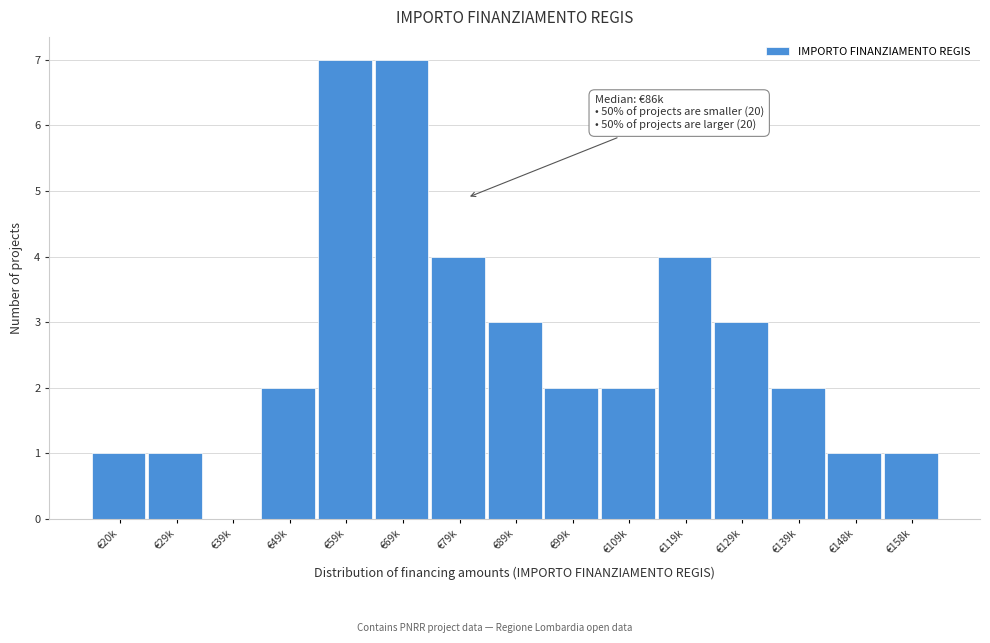

Reading left to right, extract all data points from this chart.

€20k=1	€29k=1	€39k=0	€49k=2	€59k=7	€69k=7	€79k=4	€89k=3	€99k=2	€109k=2	€119k=4	€129k=3	€139k=2	€148k=1	€158k=1